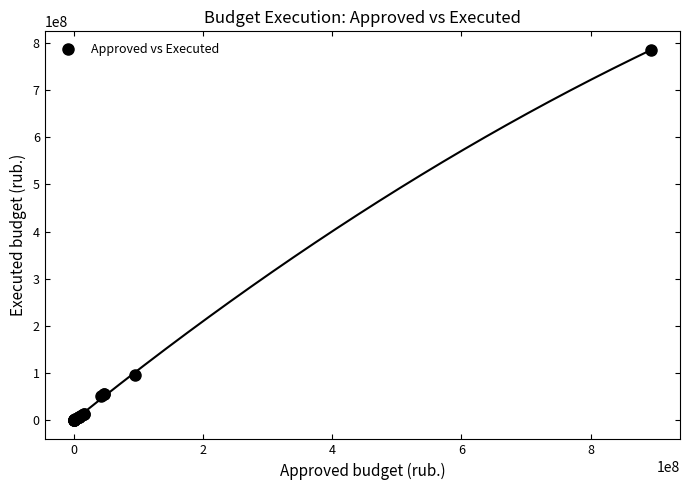

What Y value in the scatter plot is closest to 392431605?

96121155.4